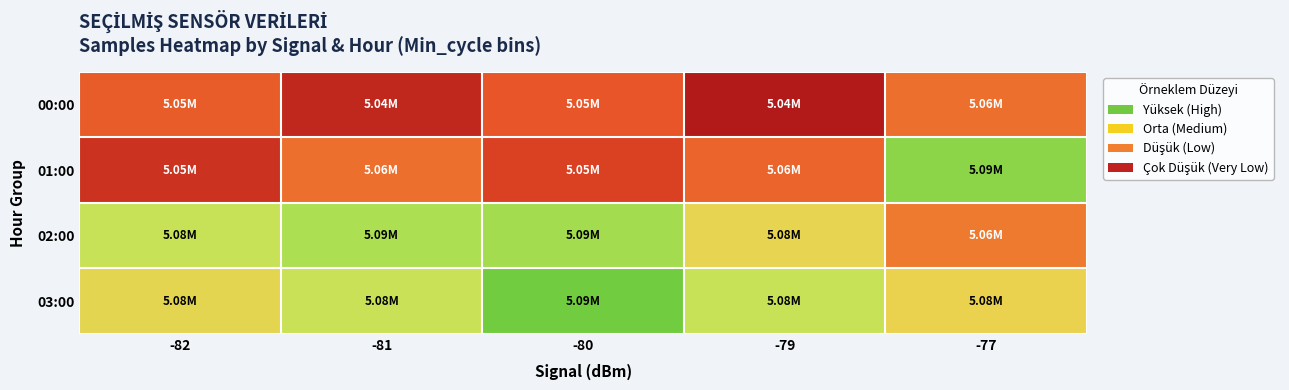

Between -79 and -77, which is larger?

-77